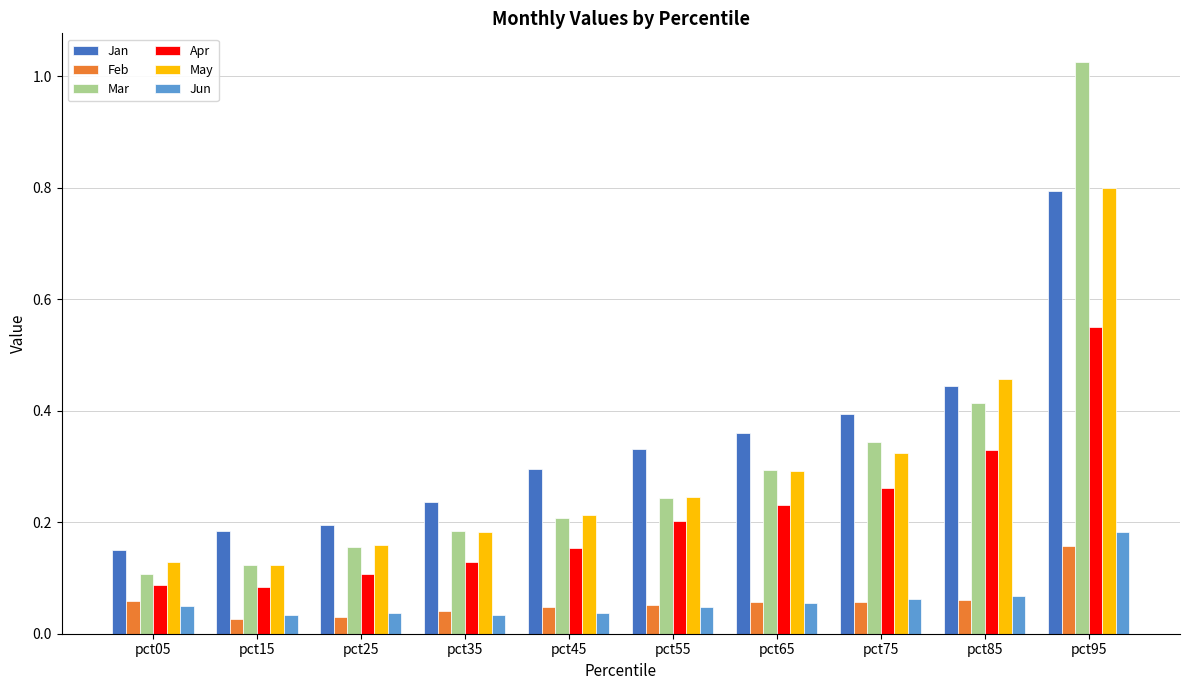

What is the spread (max minus min) of values at pct95?

0.9